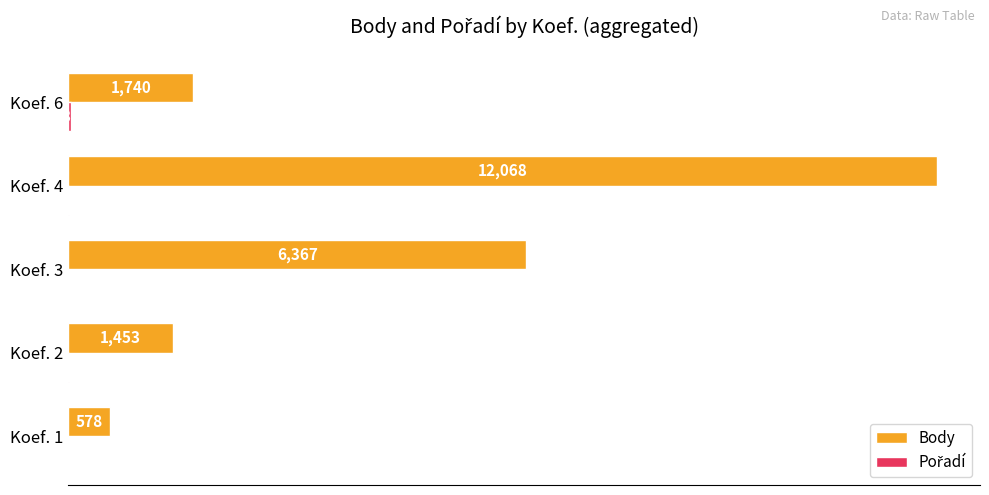

Between Koef. 1 and Koef. 3, which series saw the biggest shift?

Body